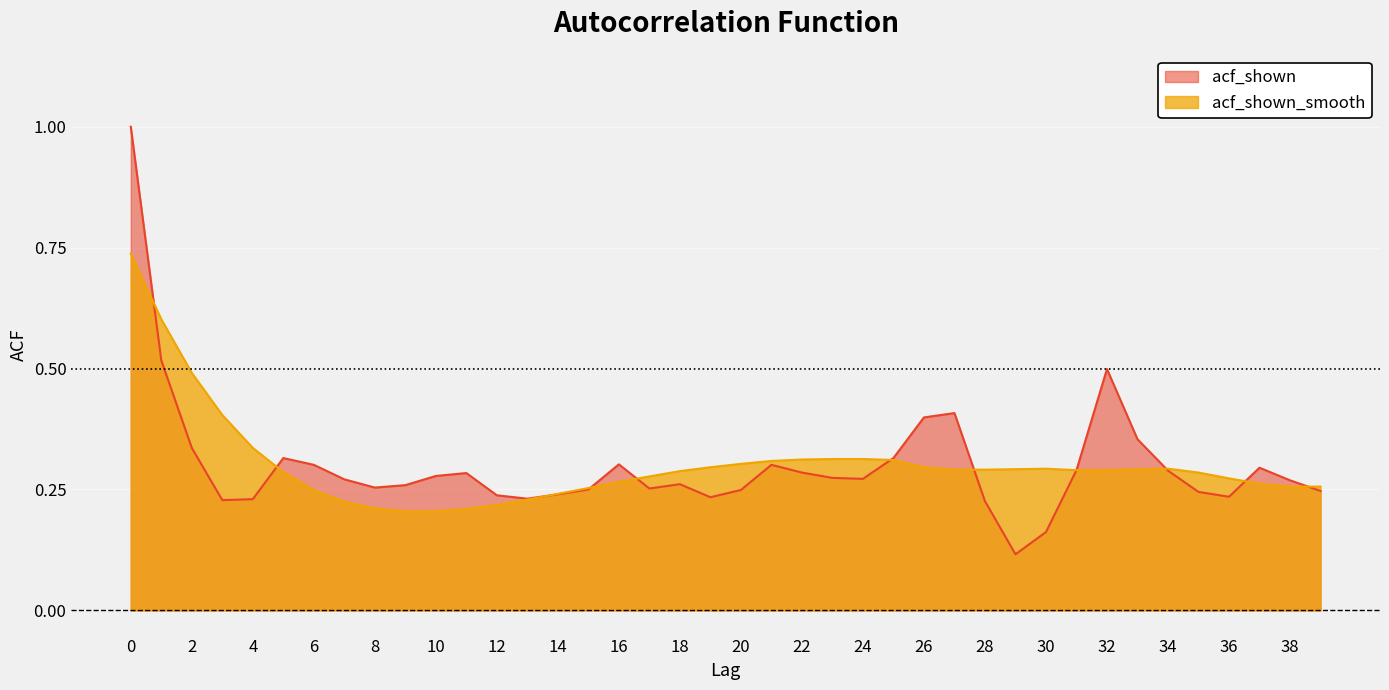

What is the highest value of the acf_shown series?

1.0